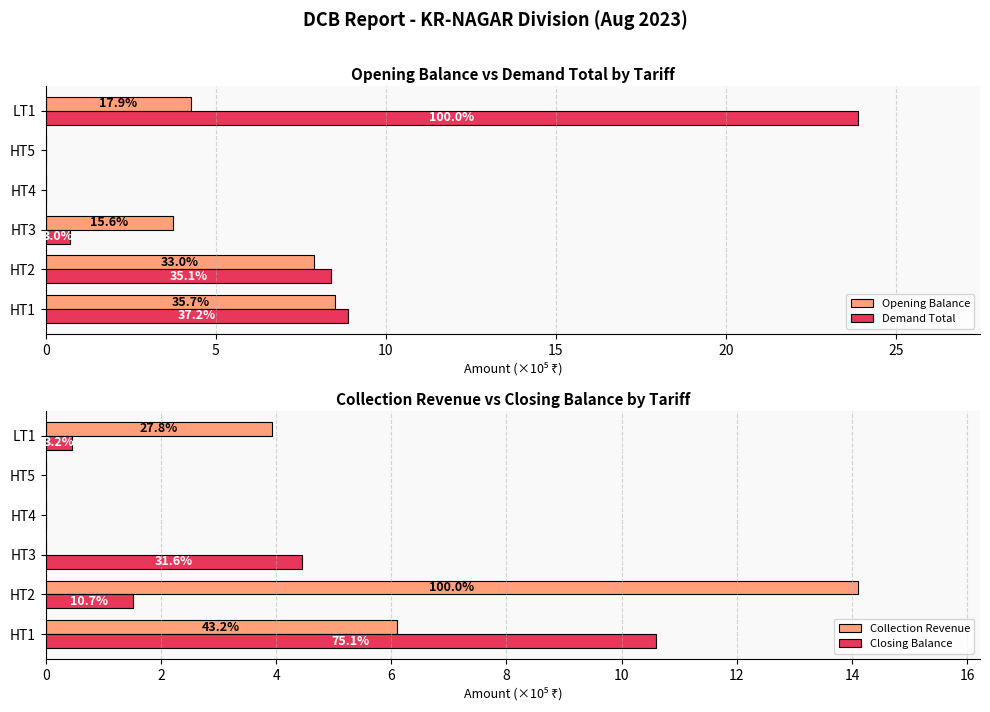

Between HT1 and LT1, which series saw the biggest shift?

Demand Total